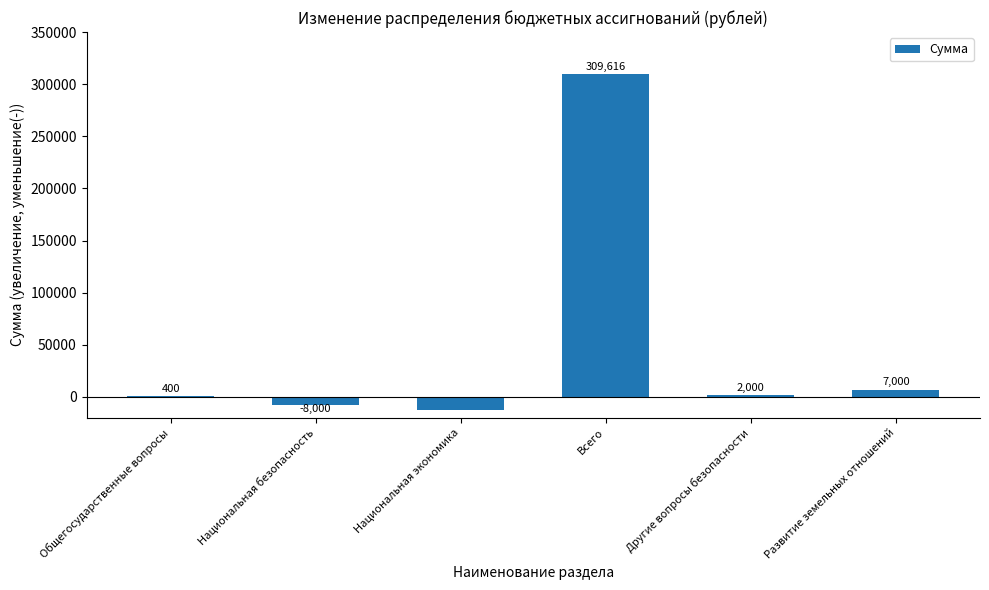

What is the sum of all values?

298016